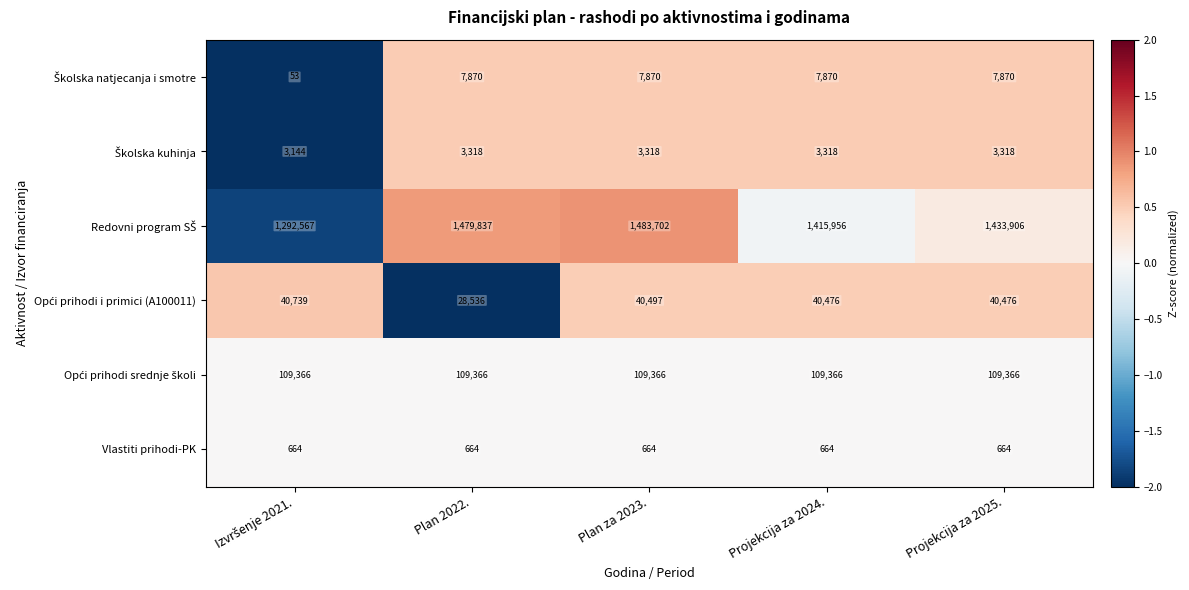

True or false: Vlastiti prihodi-PK has a value of 664 at Projekcija za 2025..

True